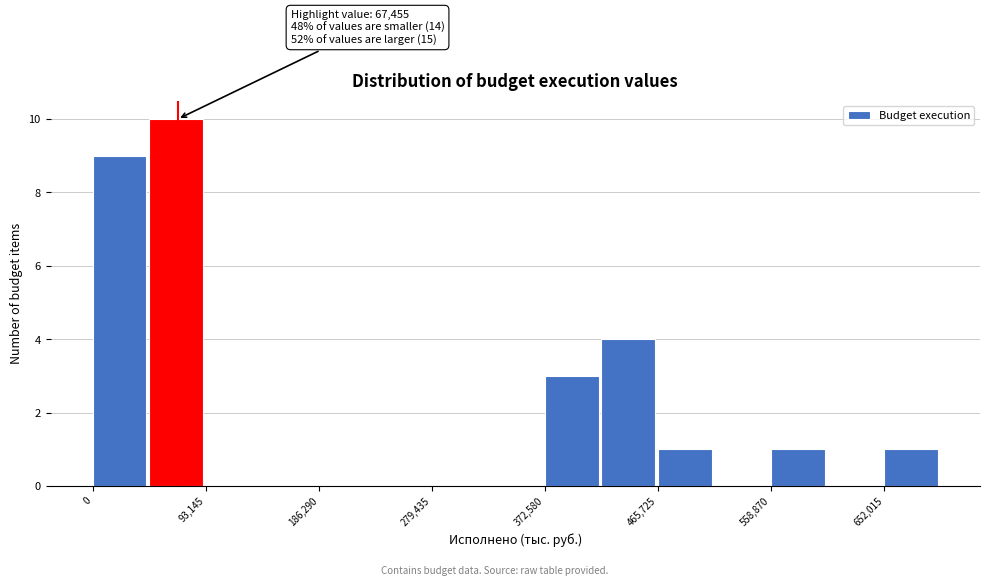

Which range on the x-axis has the tallest bar?

50000 to 90000